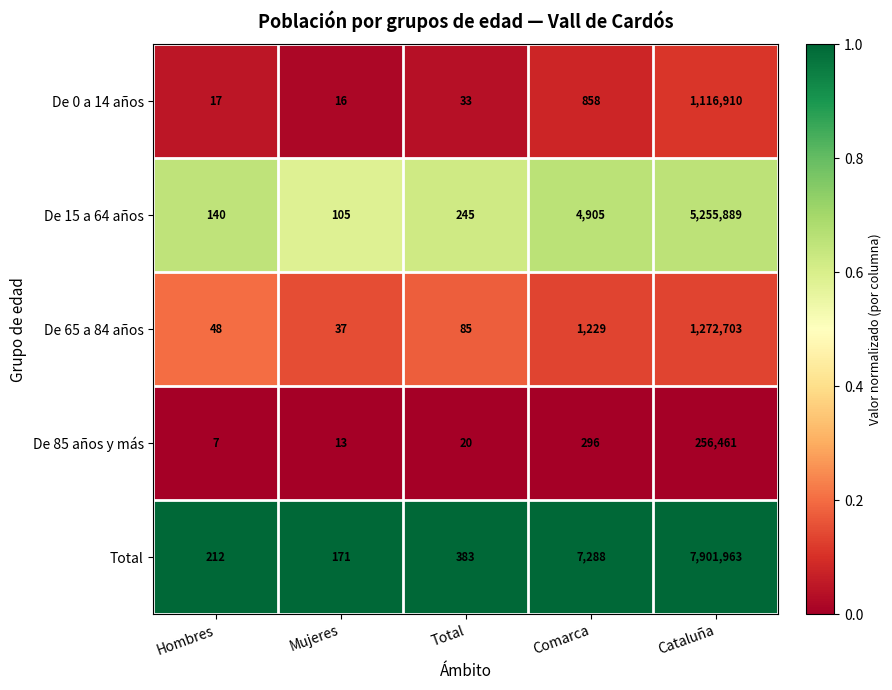

What is the difference between the maximum and minimum values in the De 85 años y más series?

256454